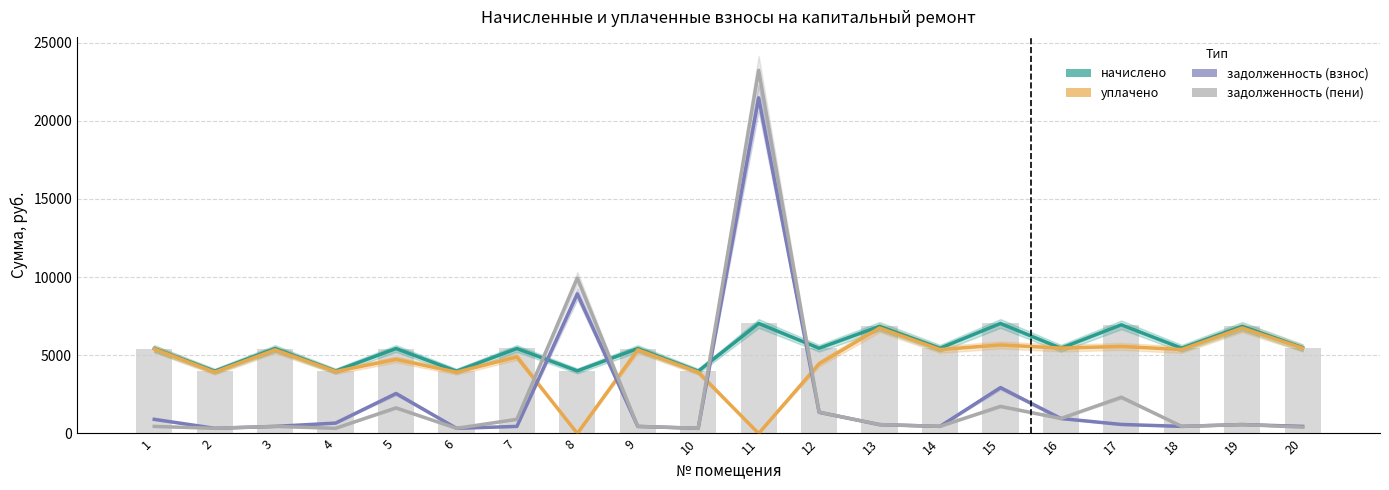

Where does the задолженность (взнос) series first go above 571?

1